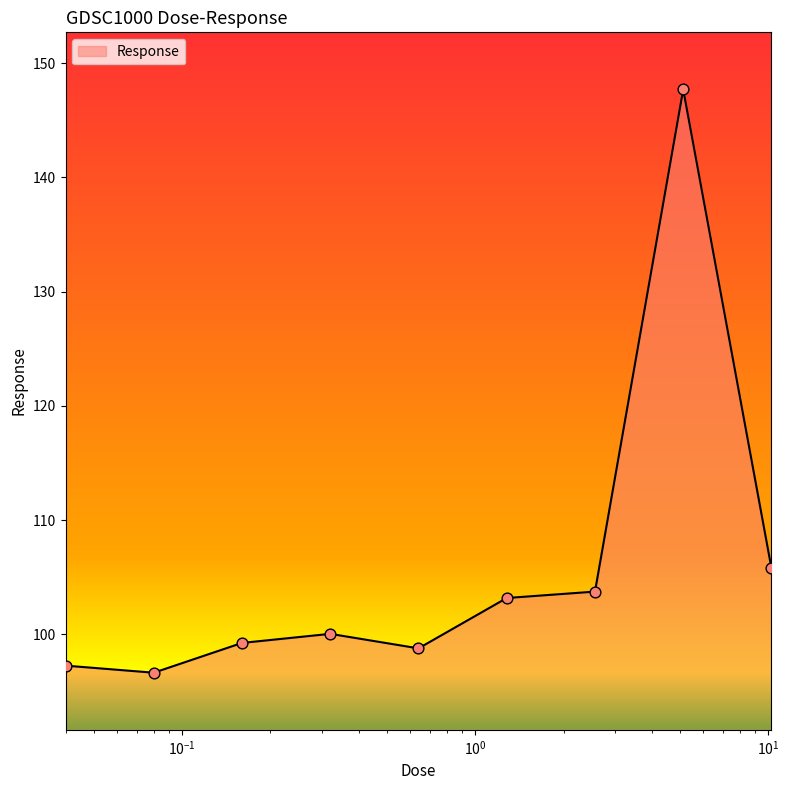

What is the maximum value shown in the chart?

147.7